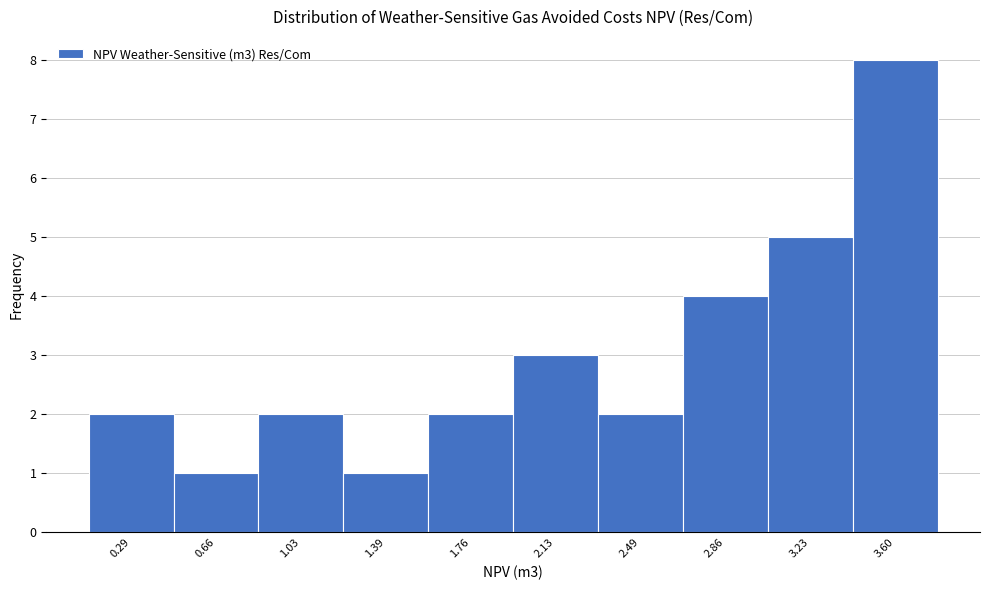

Reading left to right, list all the values displayed in this chart.

2	1	2	1	2	3	2	4	5	8